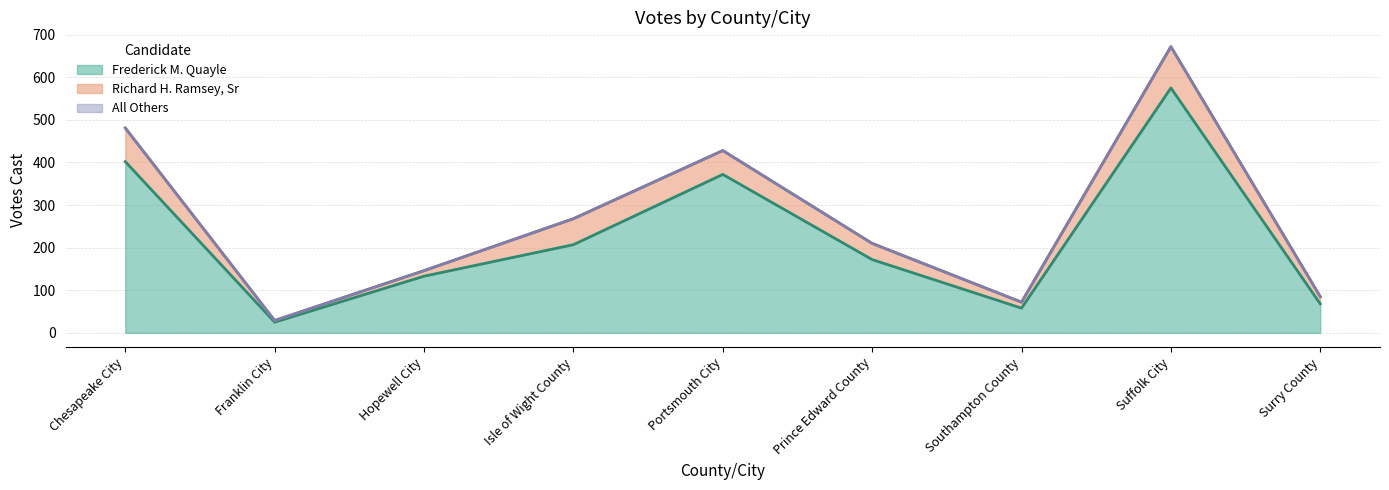

Which label corresponds to the largest value in the chart?

Suffolk City